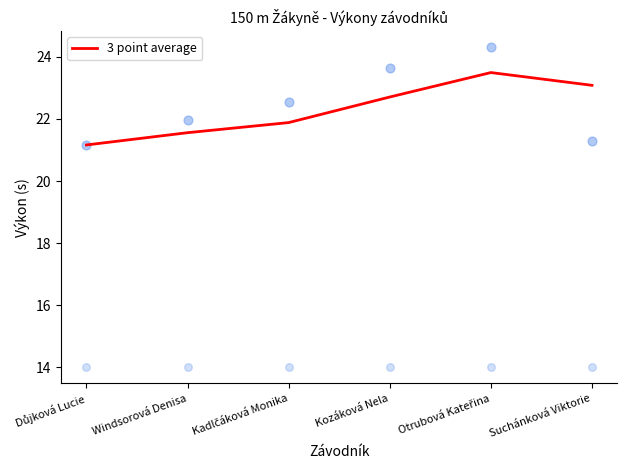

Between Windsorová Denisa and Kadlčáková Monika, which is larger?

Kadlčáková Monika